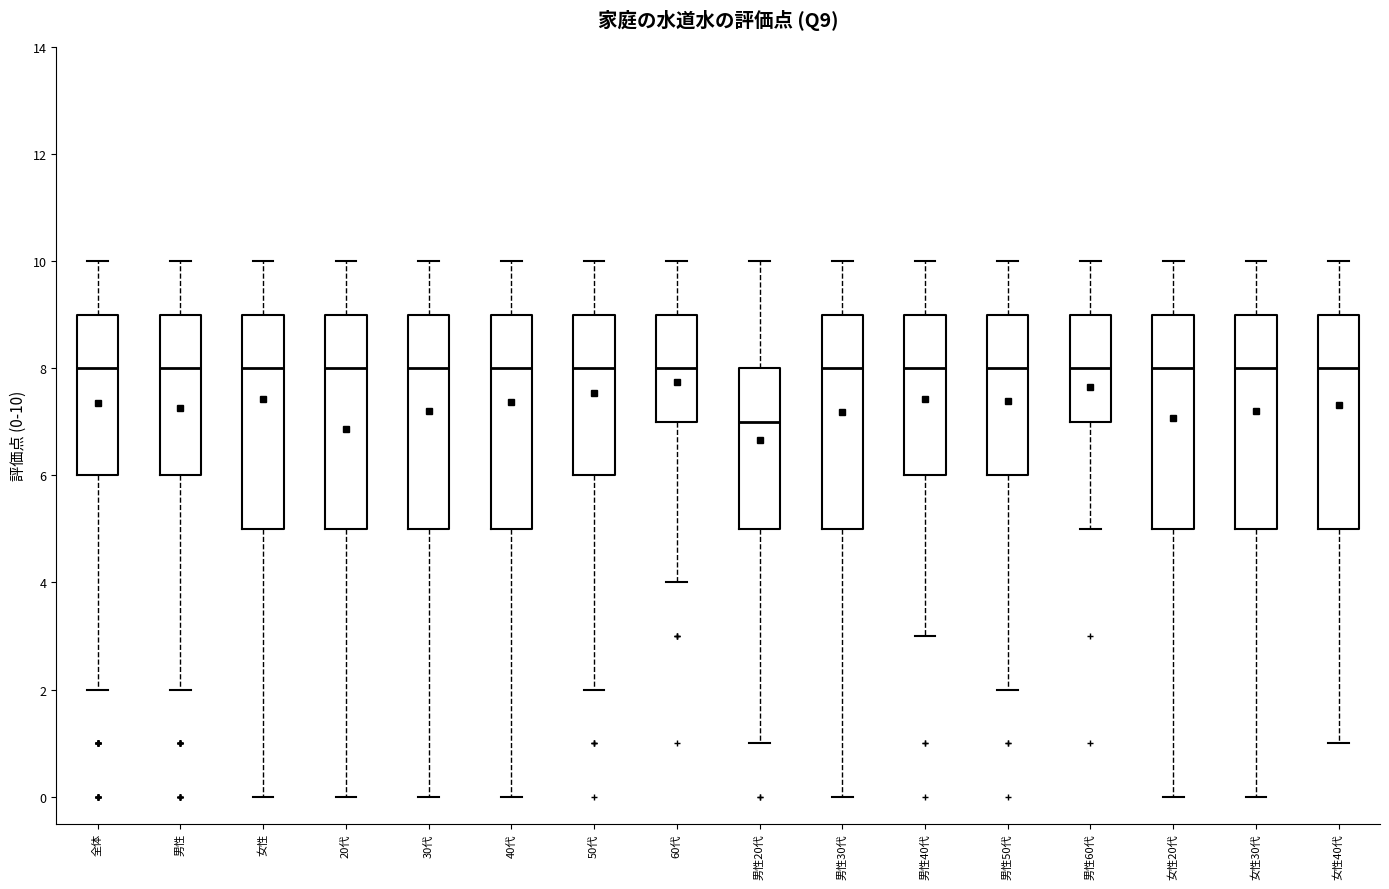

Reading left to right, transcribe this box plot: for each box, give where its median line is, the range the box spans, and where its two whiskers end, as read against the y-axis. The values are not printed on the chart, so give them approximately, as read against the axis.

全体: median 8, box 6 to 9, whiskers 2 to 10
男性: median 8, box 6 to 9, whiskers 2 to 10
女性: median 8, box 5 to 9, whiskers 0 to 10
20代: median 8, box 5 to 9, whiskers 0 to 10
30代: median 8, box 5 to 9, whiskers 0 to 10
40代: median 8, box 5 to 9, whiskers 0 to 10
50代: median 8, box 6 to 9, whiskers 2 to 10
60代: median 8, box 7 to 9, whiskers 4 to 10
男性20代: median 7, box 5 to 8, whiskers 1 to 10
男性30代: median 8, box 5 to 9, whiskers 0 to 10
男性40代: median 8, box 6 to 9, whiskers 3 to 10
男性50代: median 8, box 6 to 9, whiskers 2 to 10
男性60代: median 8, box 7 to 9, whiskers 5 to 10
女性20代: median 8, box 5 to 9, whiskers 0 to 10
女性30代: median 8, box 5 to 9, whiskers 0 to 10
女性40代: median 8, box 5 to 9, whiskers 1 to 10